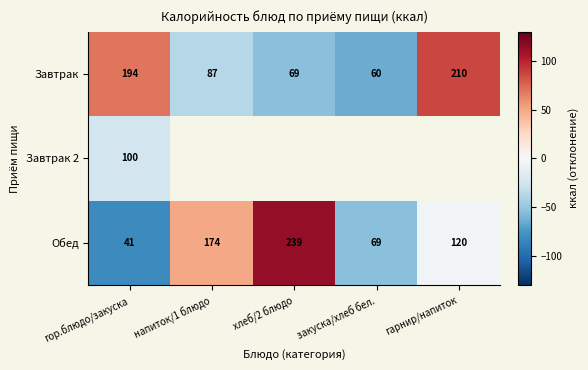

At which label does Завтрак first exceed 87?

гор.блюдо/закуска